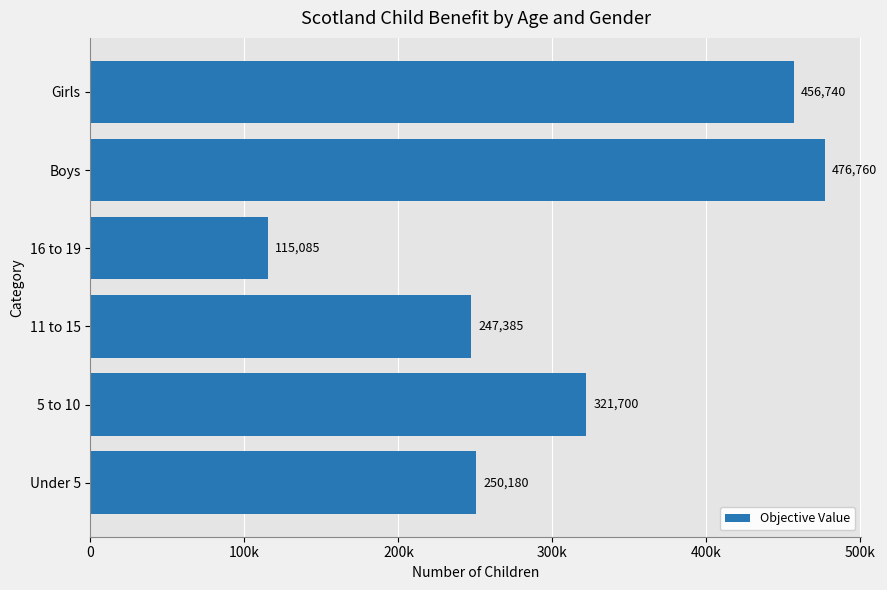

Does the chart contain any negative values?

No